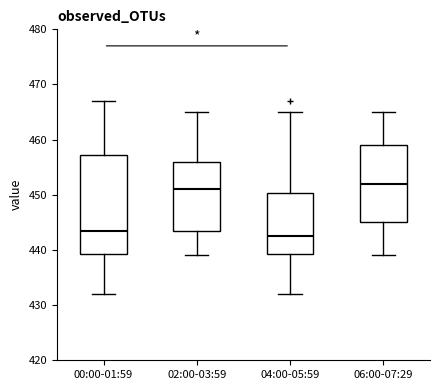

Reading left to right, transcribe this box plot: for each box, give where its median line is, the range the box spans, and where its two whiskers end, as read against the y-axis. The values are not printed on the chart, so give them approximately, as read against the axis.

00:00-01:59: median 444, box 439 to 457, whiskers 432 to 467
02:00-03:59: median 451, box 444 to 456, whiskers 439 to 465
04:00-05:59: median 443, box 439 to 450, whiskers 432 to 465
06:00-07:29: median 452, box 445 to 459, whiskers 439 to 465